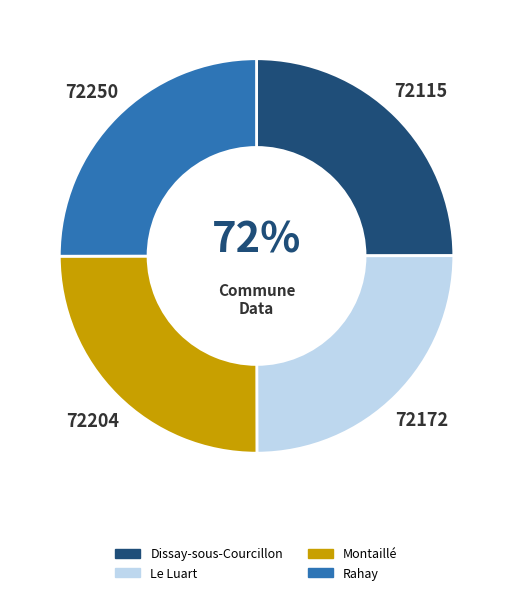

What is the change in value from Le Luart to Rahay?

+78